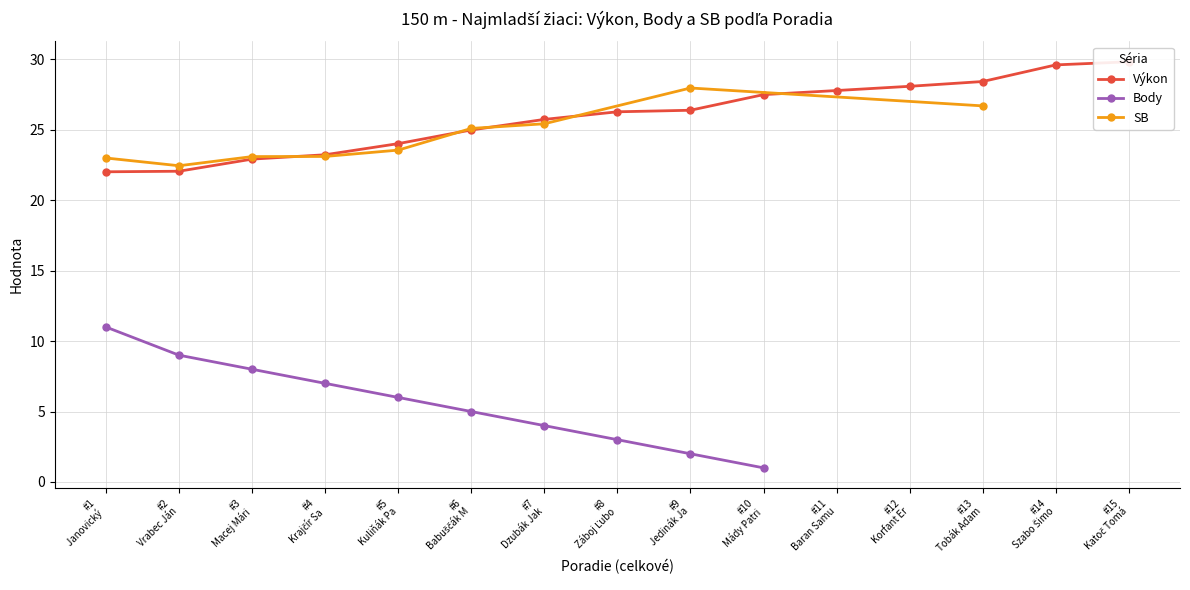

What is the value of the Body point at the 10th from the left?

1